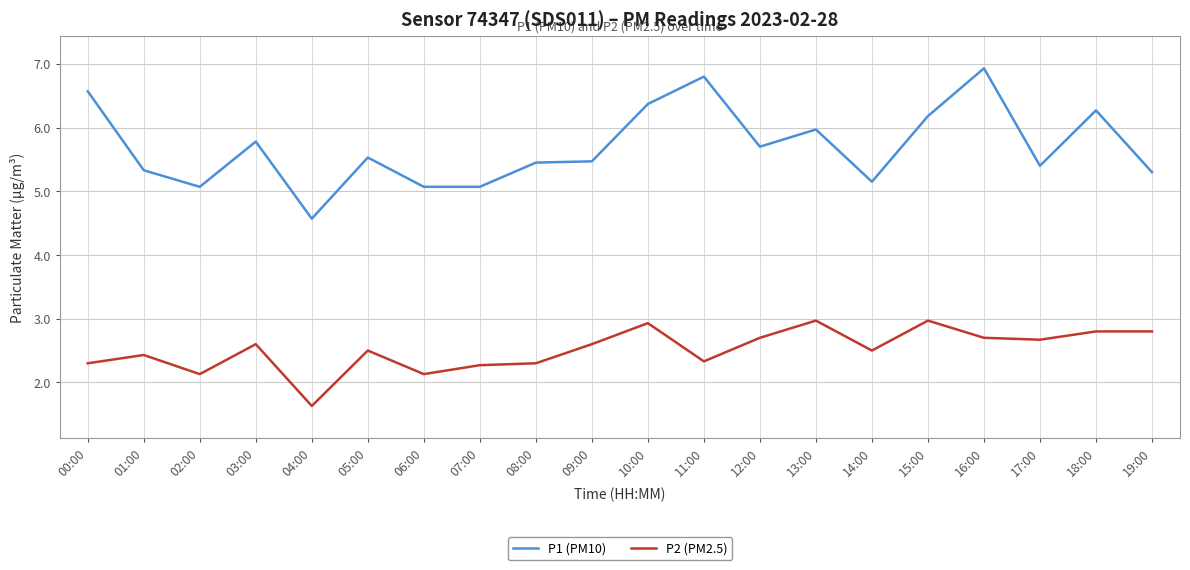

What is the approximate value of P1 (PM10) at 19:00?

5.3